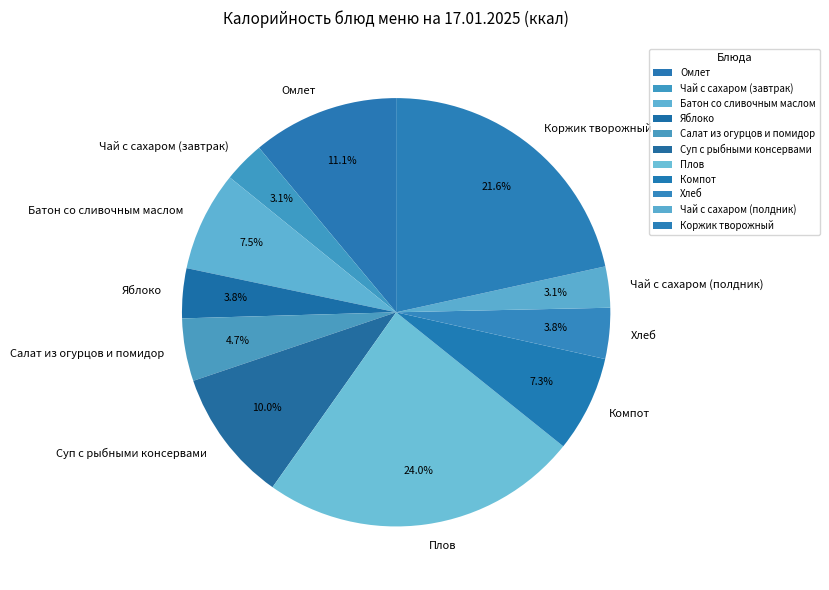

What percentage is the Салат из огурцов и помидор slice, to the nearest percent?

5%